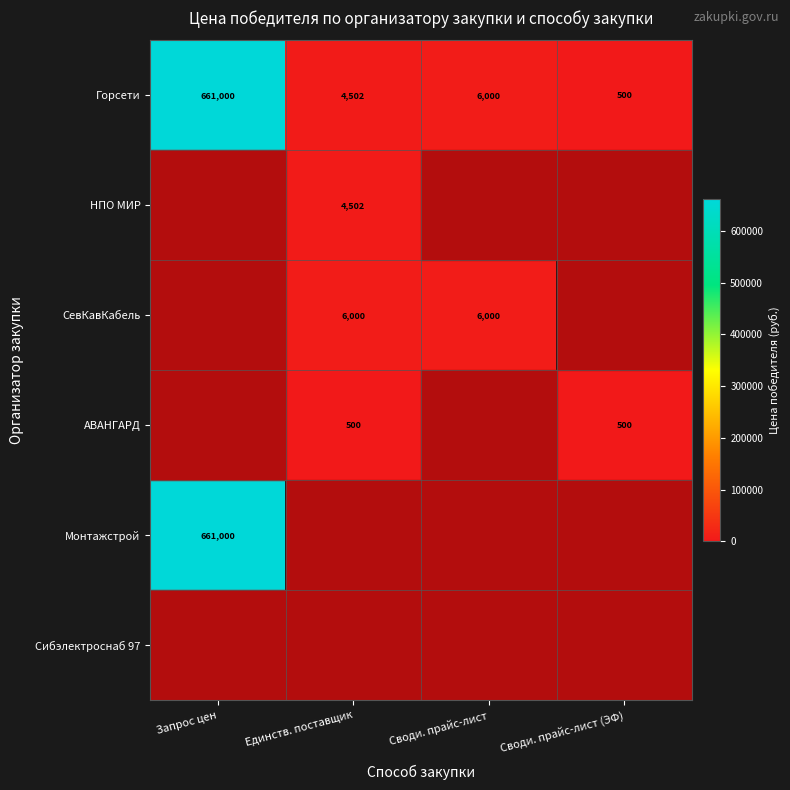

At how many categories does at least one series exceed 615025?

1